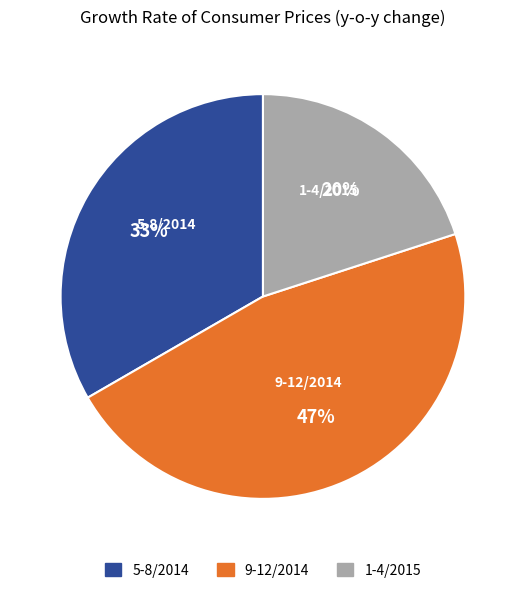

Is there any slice that represents more than half of the pie?

No